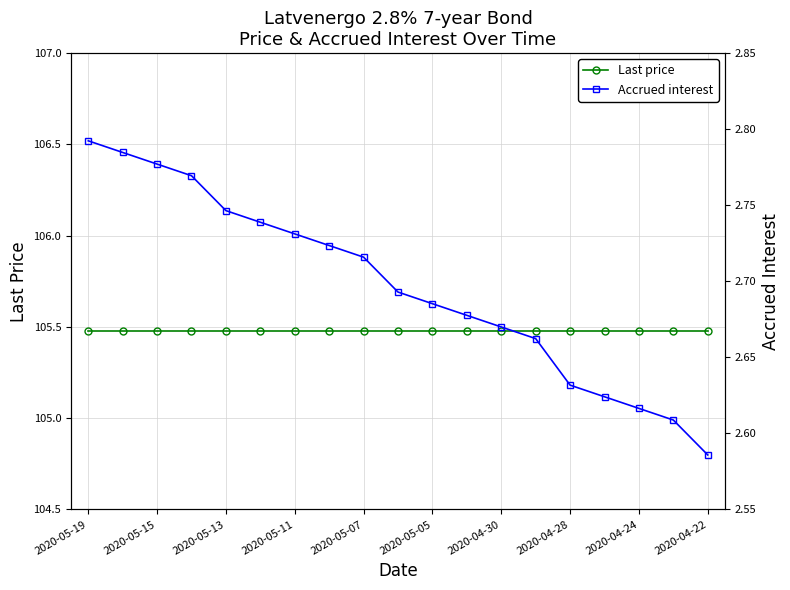

What position from the left is 2020-05-11?

7